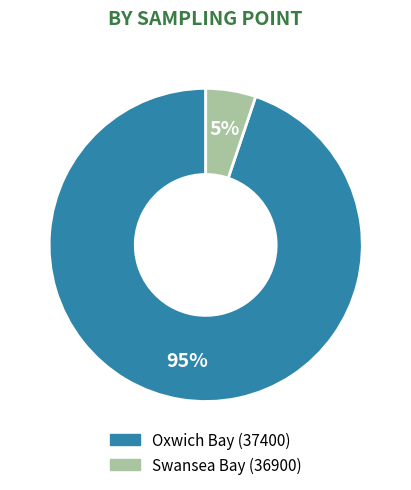

Which category has the smallest portion of the pie?

Swansea Bay (36900)